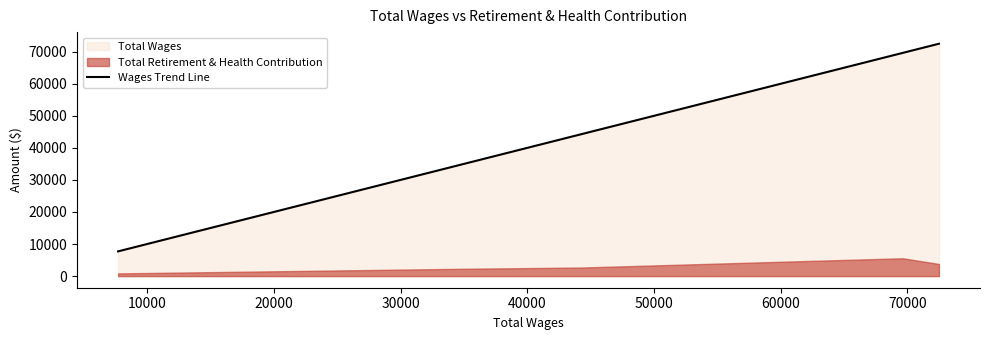

What is the difference between the second highest and second lowest values?

34408